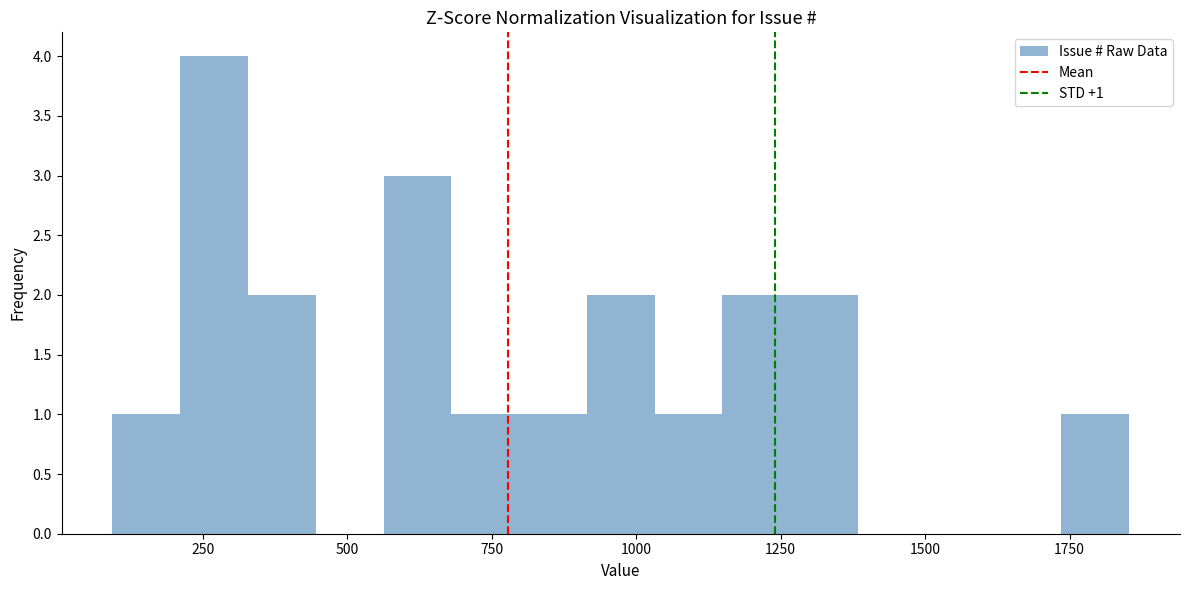

Read against the x-axis, roughly where is the centre of the tallest bar?

250